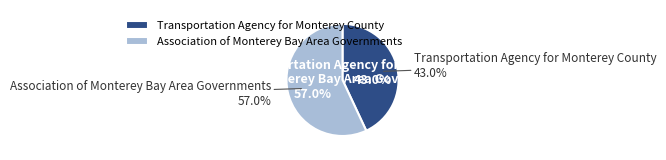

To the nearest percent, what is the average slice percentage?

50%